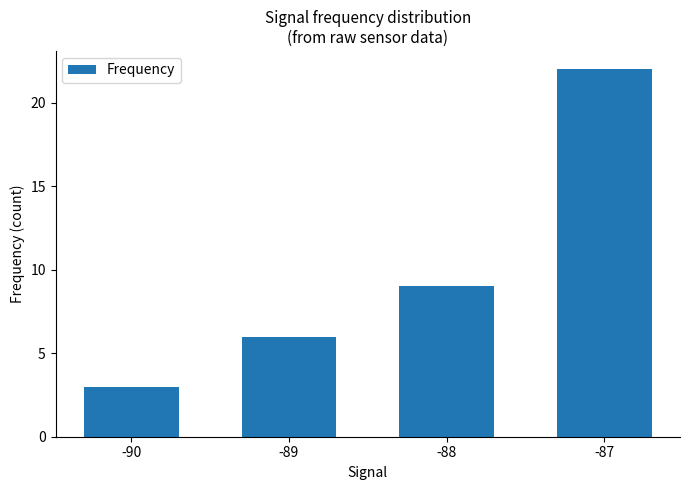

What is the sum of the values at -87 and -89?

28